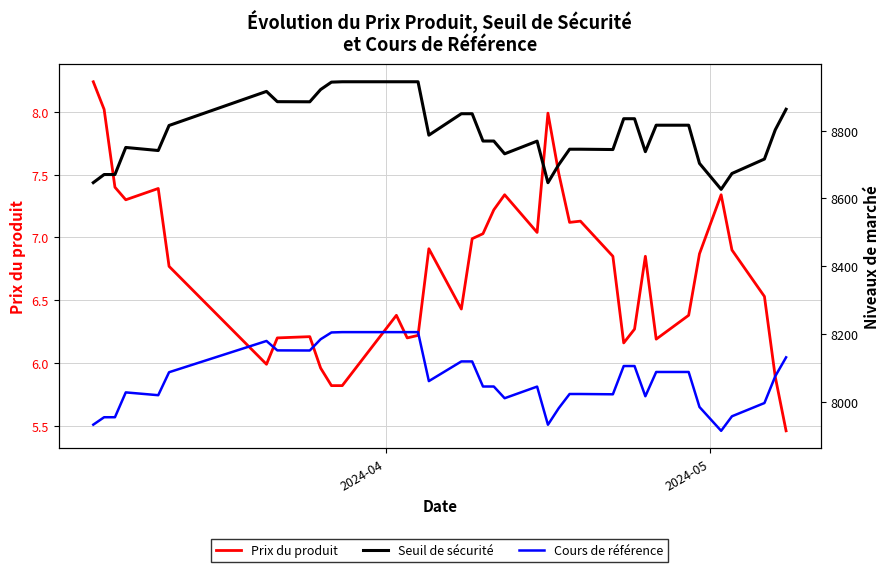

Is this an area chart (filled region under the line)?

No